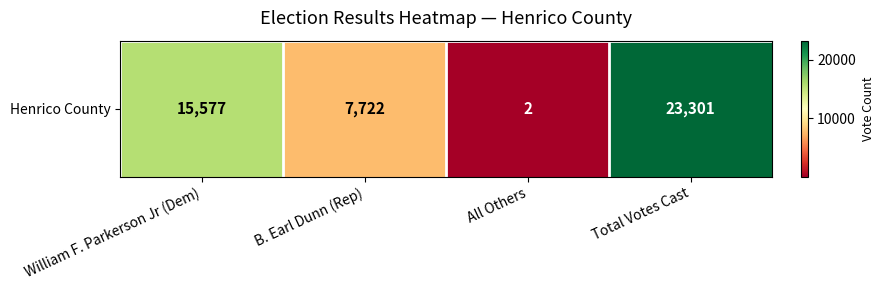

List the labels in order of value, smallest first.

All Others, B. Earl Dunn (Rep), William F. Parkerson Jr (Dem), Total Votes Cast